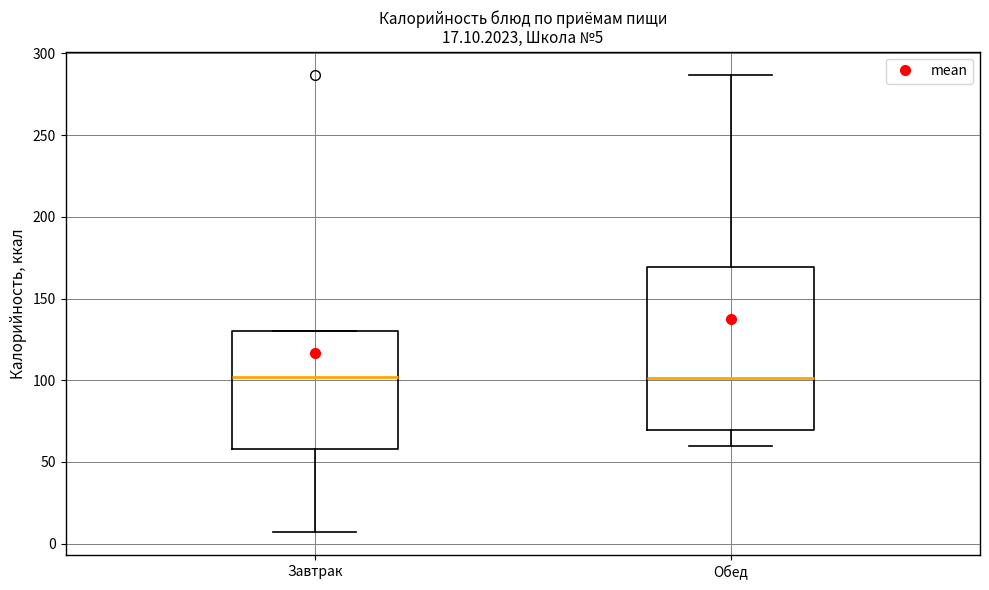

Which box is the tallest, from its lower edge to its upper edge?

Обед